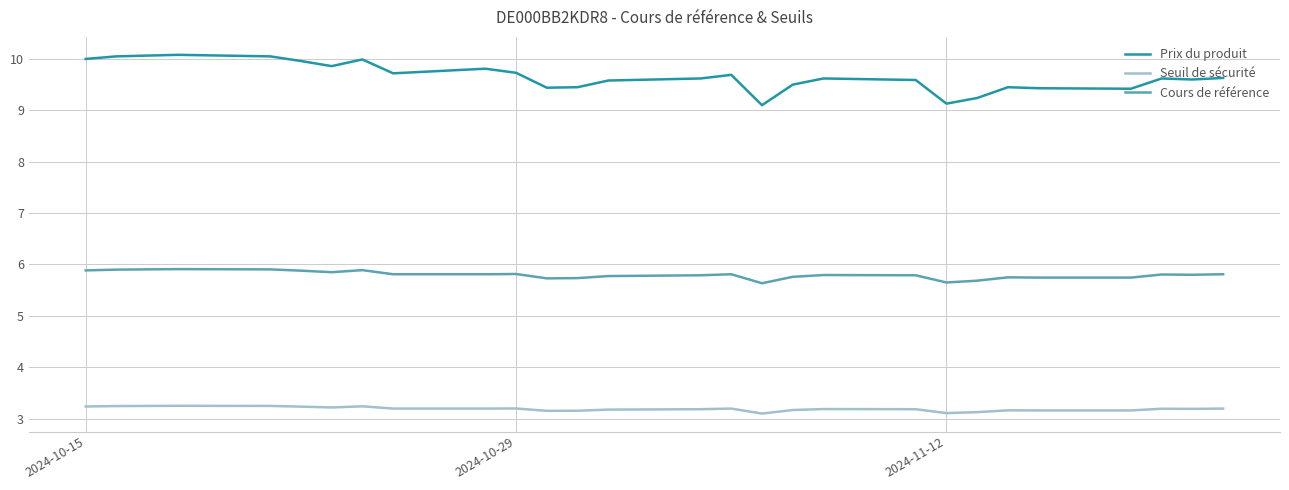

Which series has the largest total across all categories?

Prix du produit